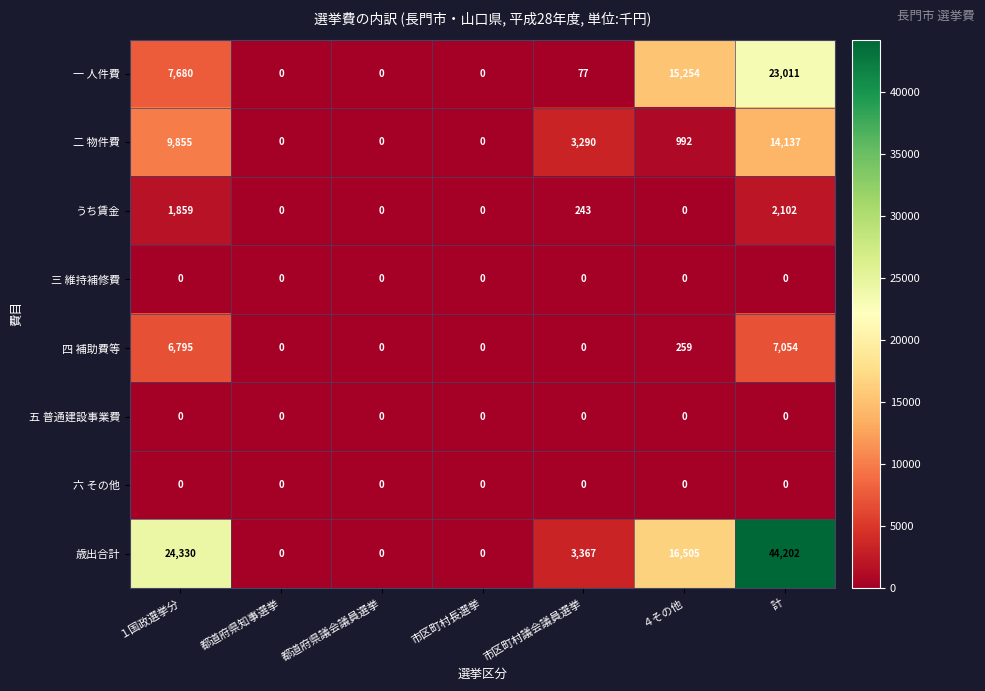

How many data points does each series have?

7